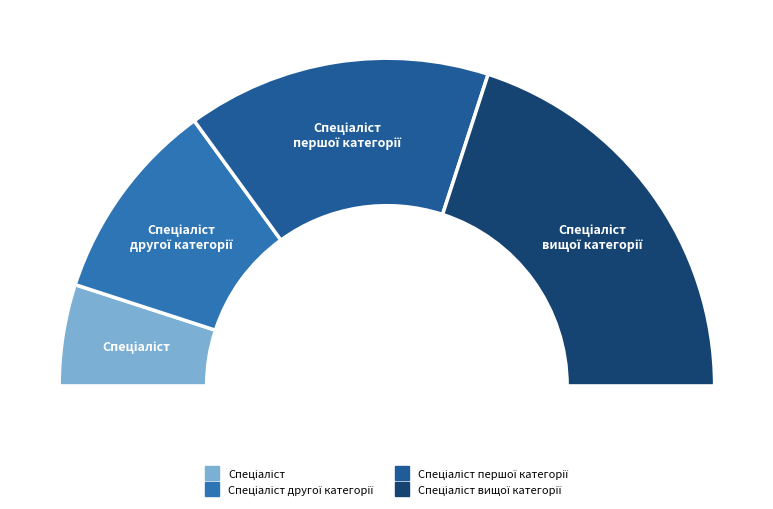

Combined, do Спеціаліст вищої категорії and Спеціаліст другої категорії account for over 50%?

Yes